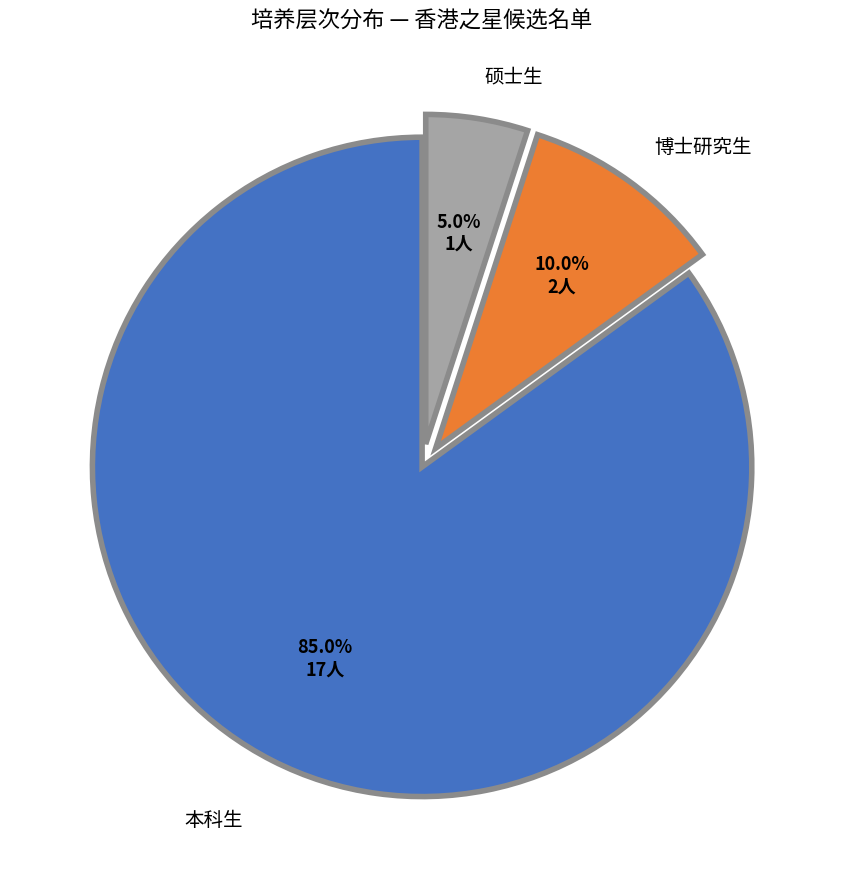

The 本科生 slice represents 85% of the pie. True or false?

True